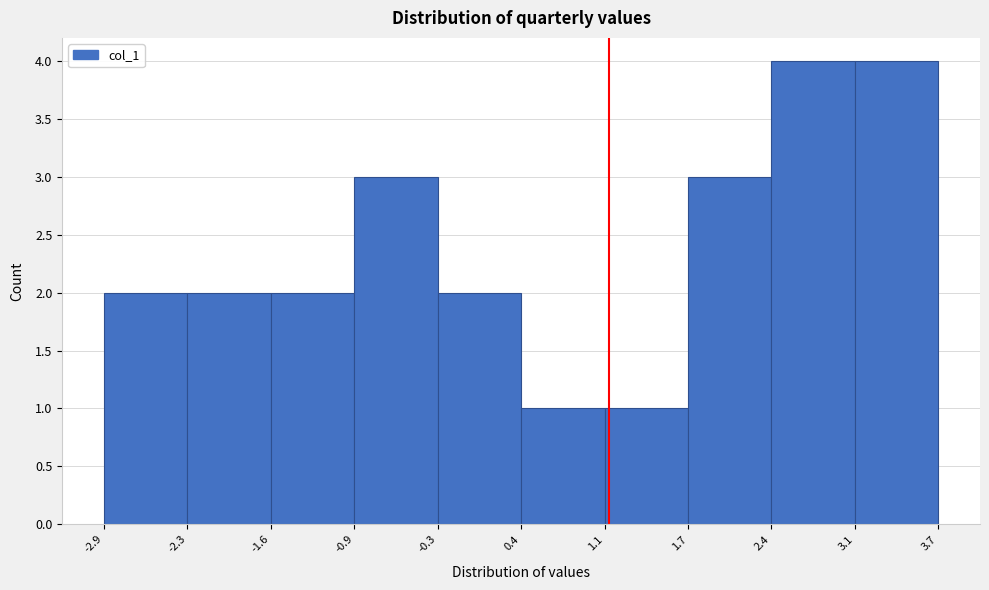

Reading left to right, transcribe this chart: for each bar, give the range it covers on the x-axis and its height. The values are not printed on the chart, so give them approximately, as read against the axis.

-2.9 to -2.3: 2
-2.3 to -1.6: 2
-1.6 to -0.9: 2
-0.9 to -0.3: 3
-0.3 to 0.4: 2
0.4 to 1.1: 1
1.1 to 1.7: 1
1.7 to 2.4: 3
2.4 to 3.1: 4
3.1 to 3.7: 4